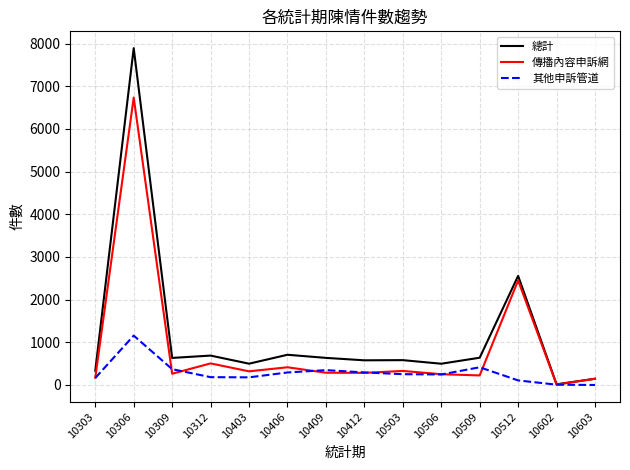

Where is the first local maximum for 其他申訴管道?

10306